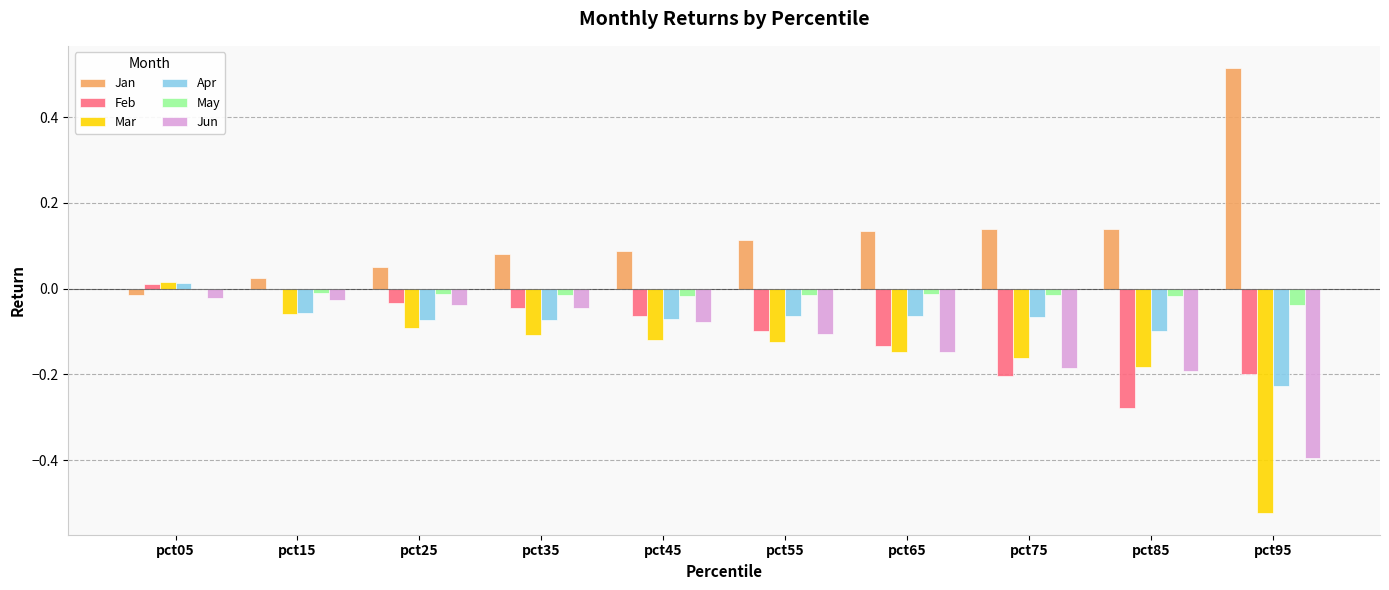

What is the sum of all Jan values?

1.3